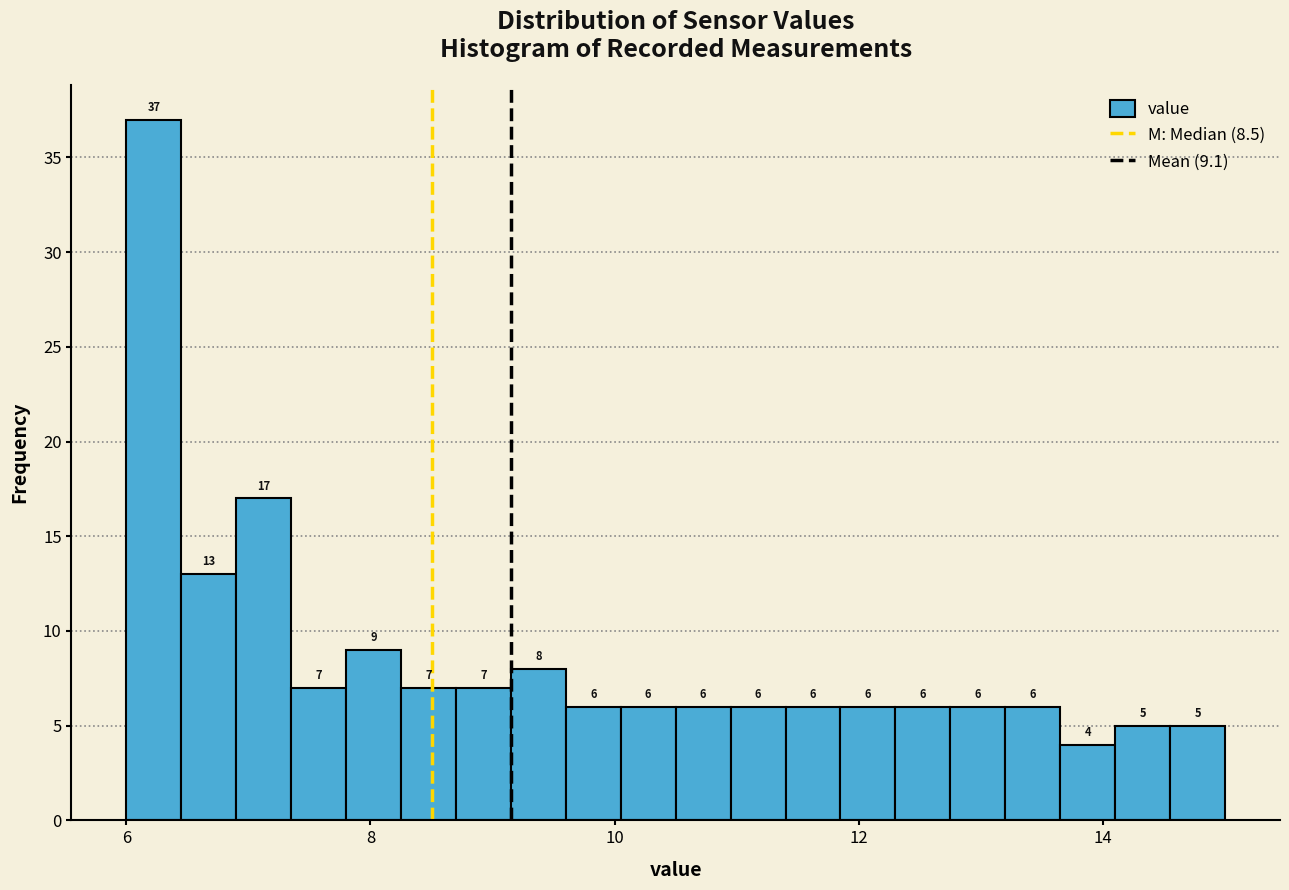

Around what value on the x-axis is the tallest bar? Give the approximate position of its centre, as read against the axis.

6.2